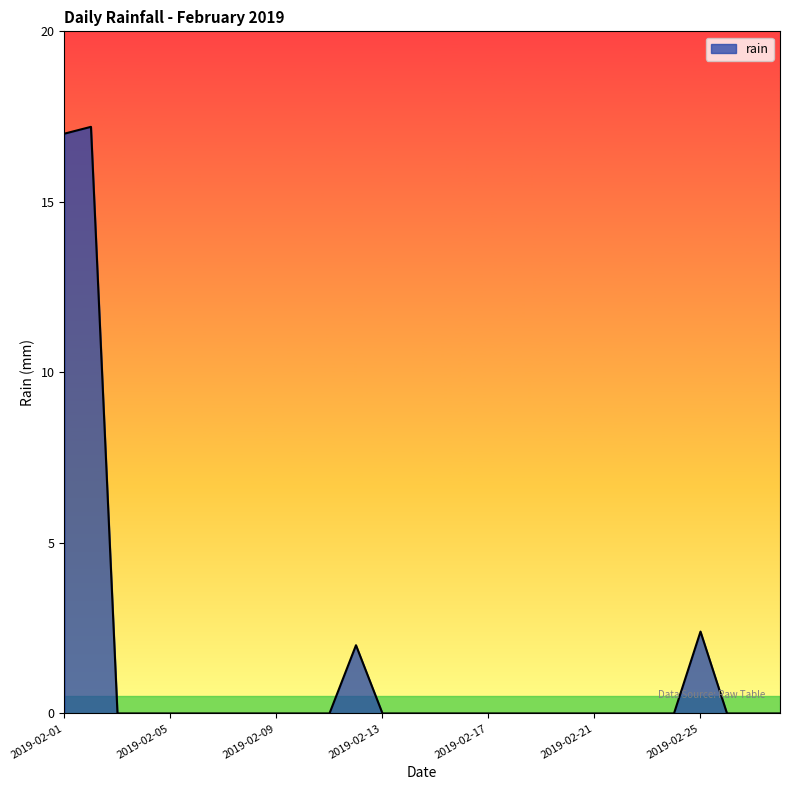

Does the chart display data point markers on the line(s)?

No